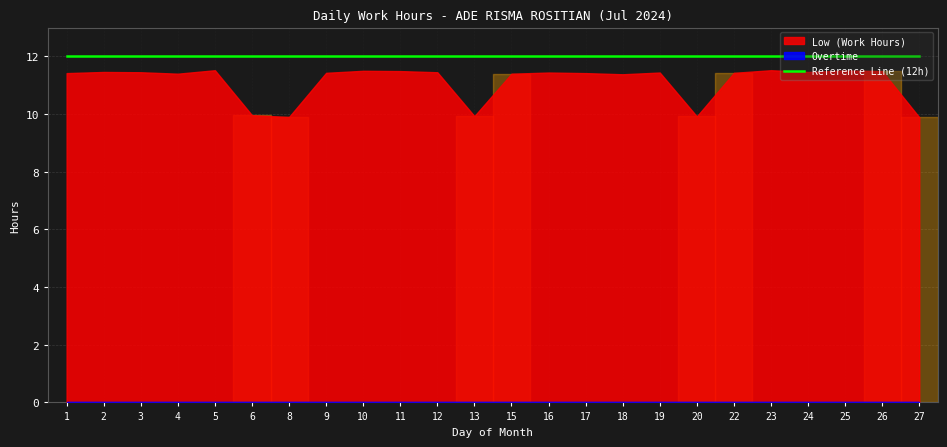

Which series changed the most between 13 and 25?

Low (Work Hours)